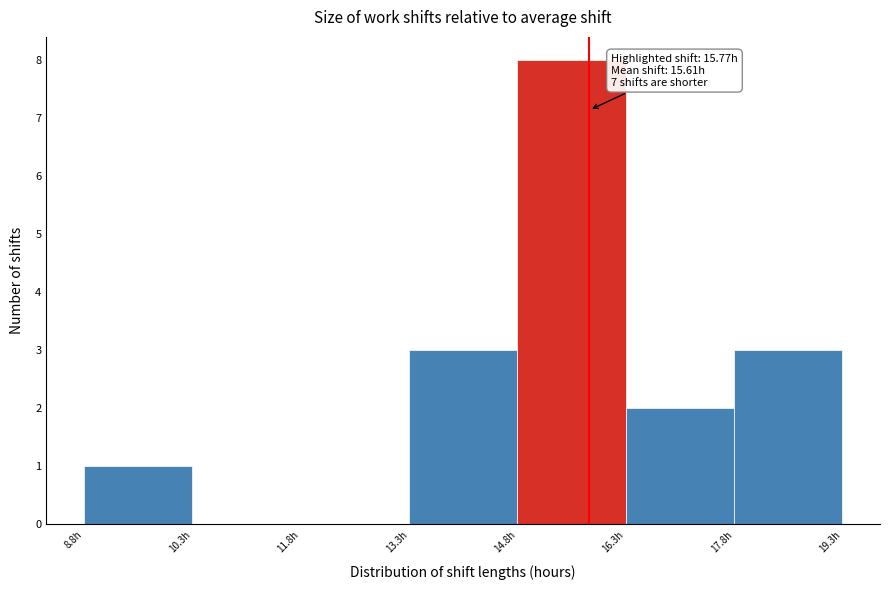

Which range on the x-axis has the tallest bar?

14.8 to 16.2